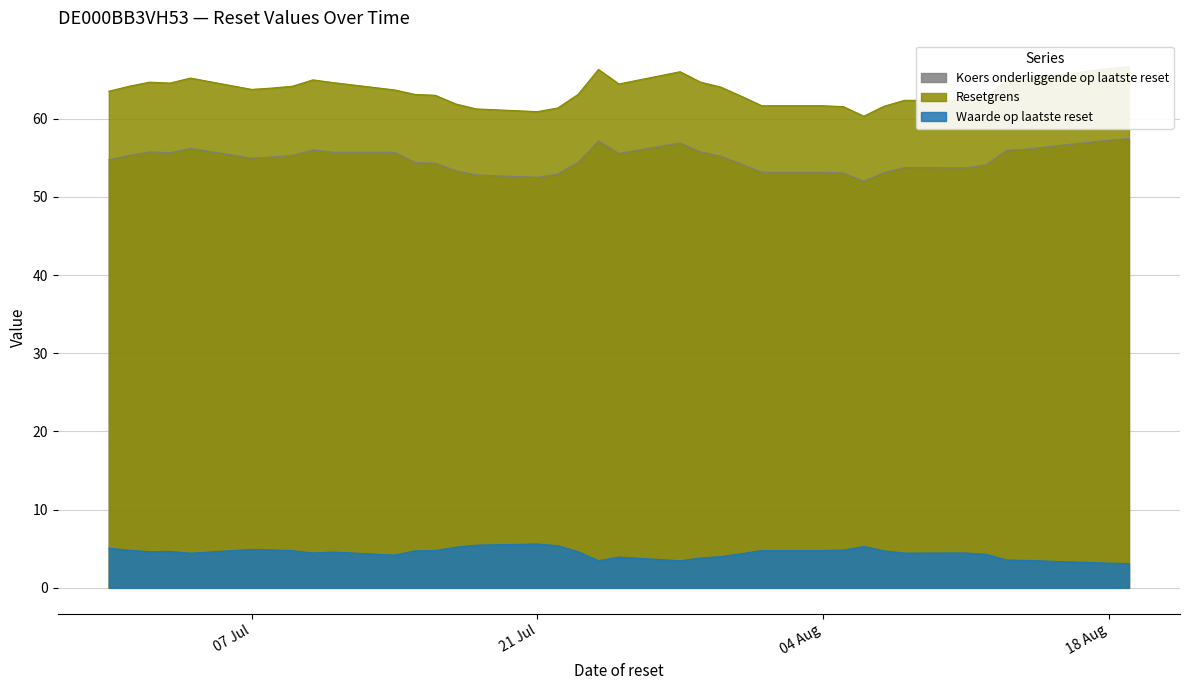

Count the number of categories in the chart.

37